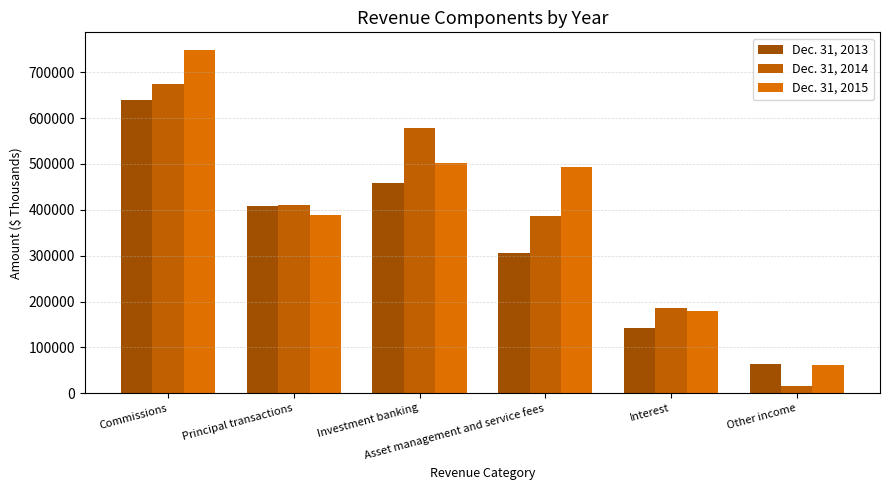

Which series has the largest total across all categories?

Dec. 31, 2015